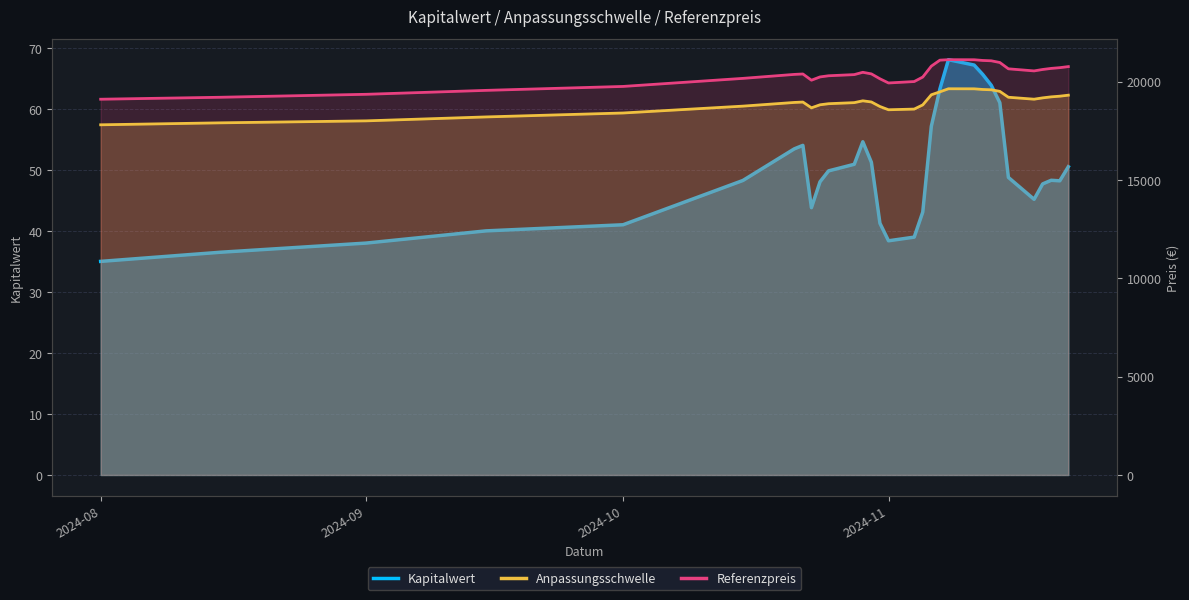

Which category has the lowest value in the Referenzpreis series?

2024-08